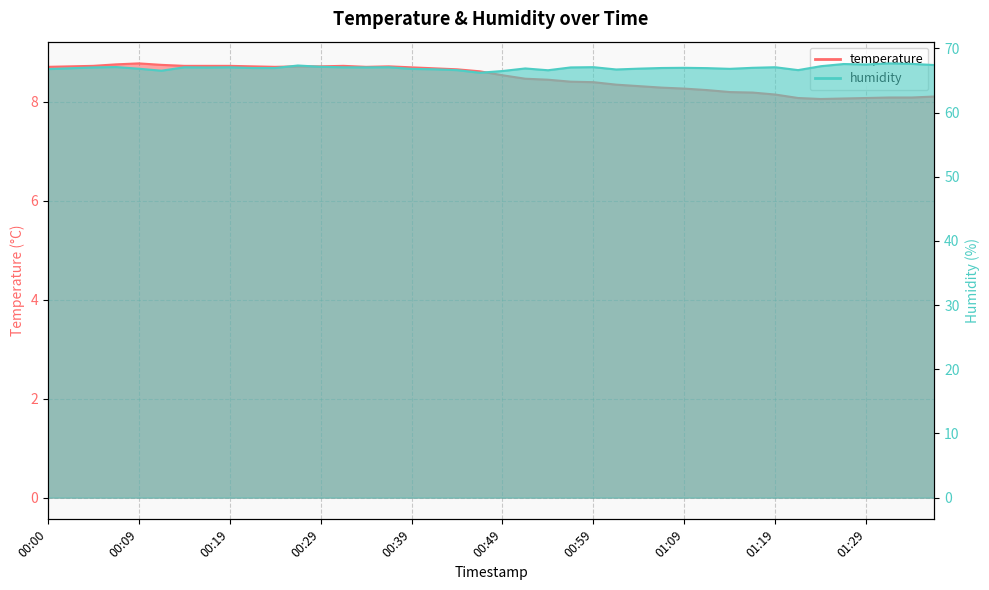

What are all the series names shown in the legend?

temperature, humidity